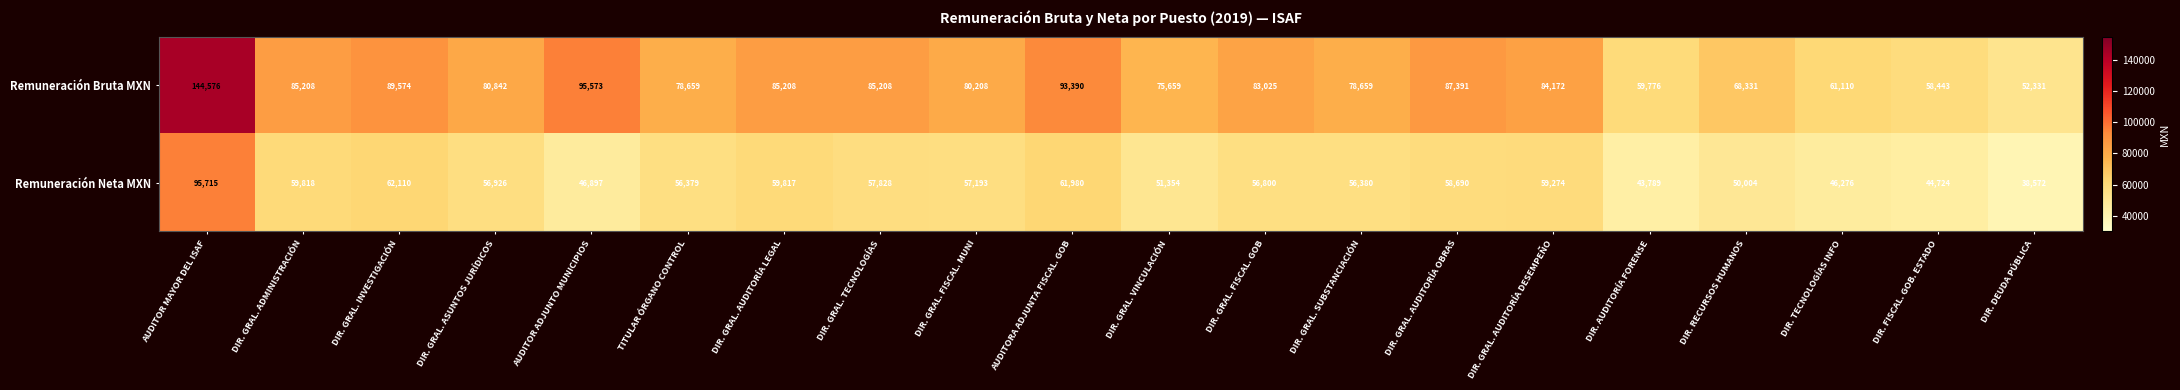

At which category is the sum across all series the highest?

AUDITOR MAYOR DEL ISAF